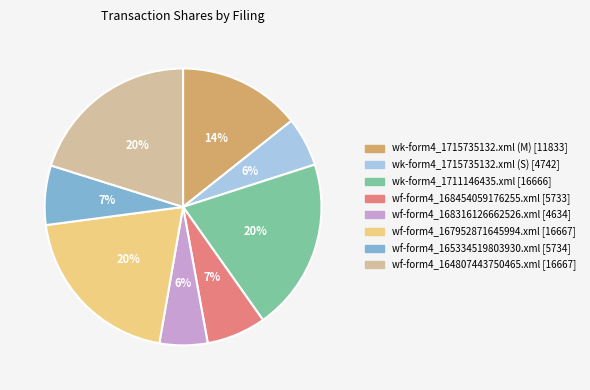

How many segments does this pie chart have?

8